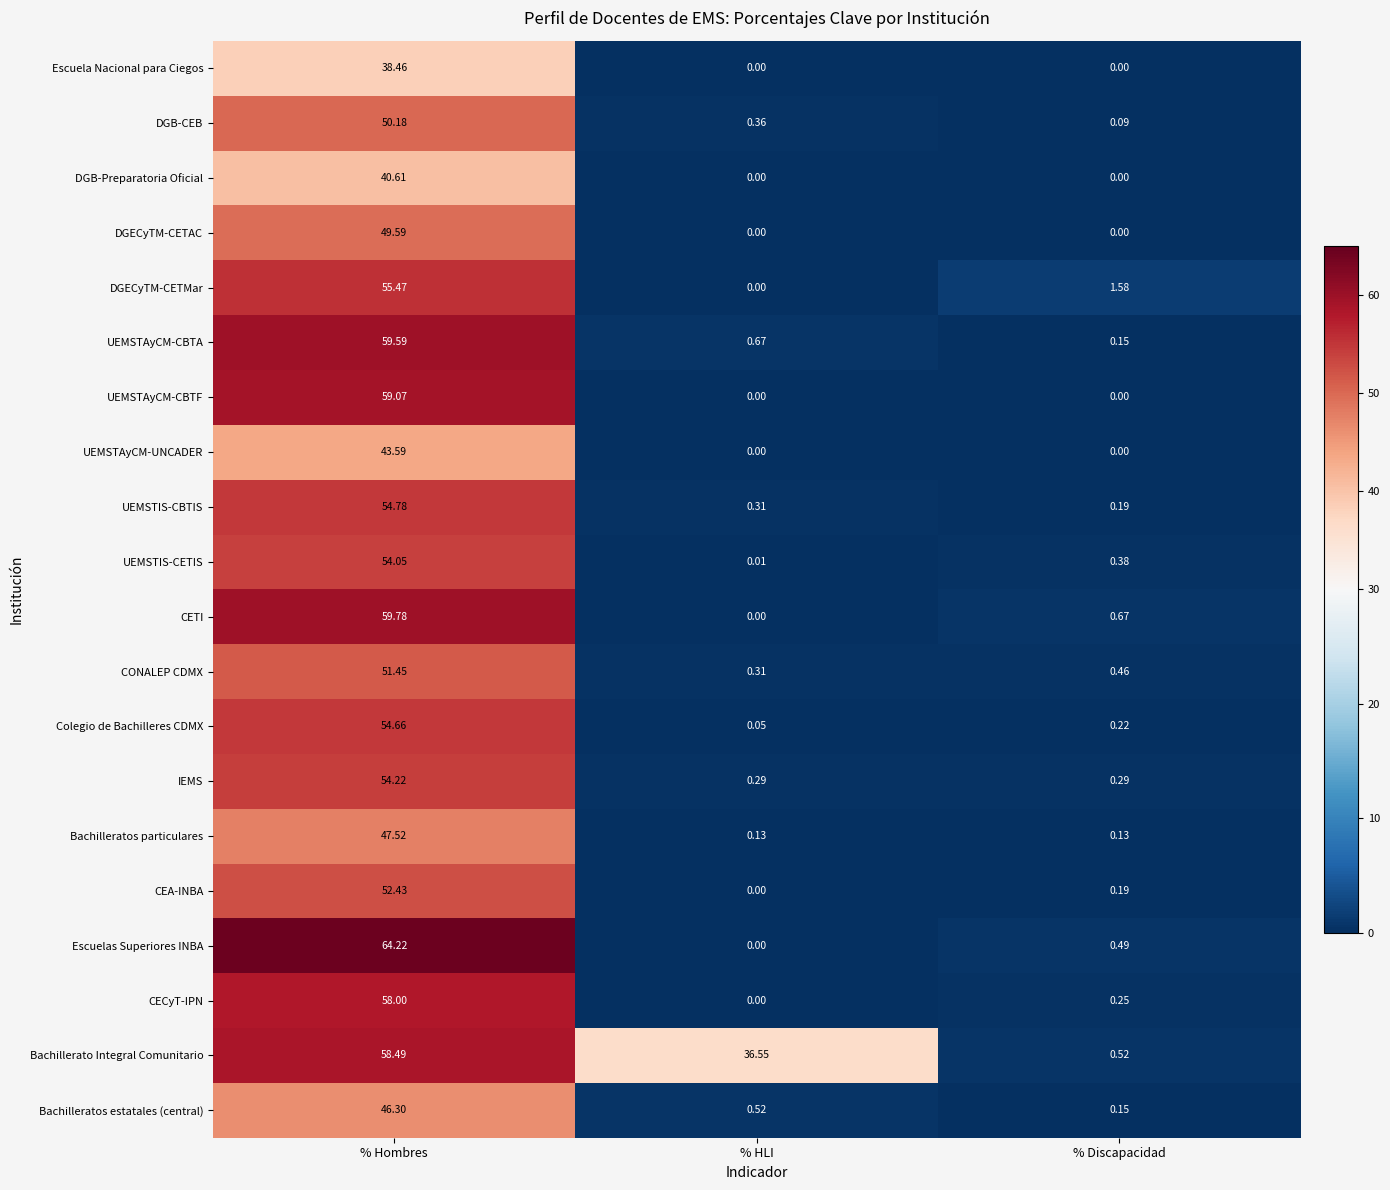

At which label is DGECyTM-CETMar closest to 27?

% Discapacidad